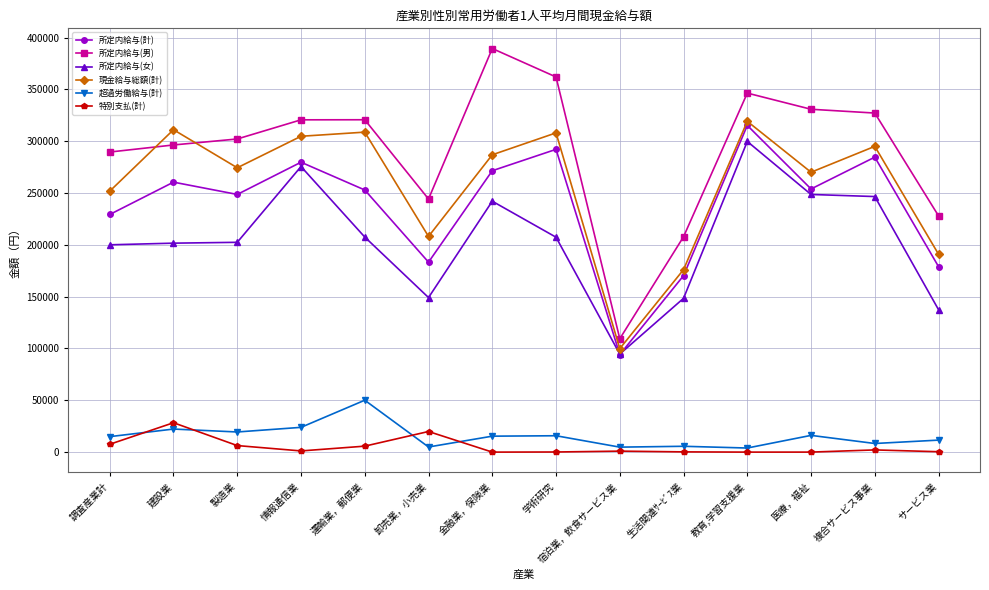

At which category is the sum across all series the highest?

教育,学習支援業